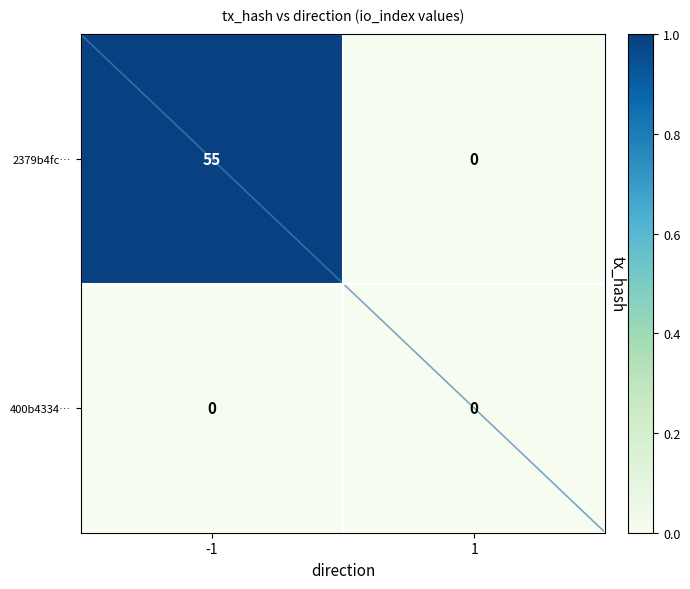

Reading left to right, transcribe all the data shown in this chart.

2379b4fc…: 55	0
400b4334…: 0	0